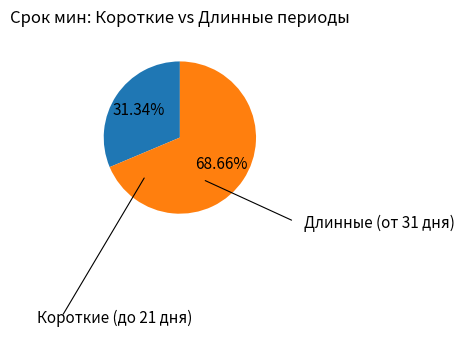

How many segments does this pie chart have?

2